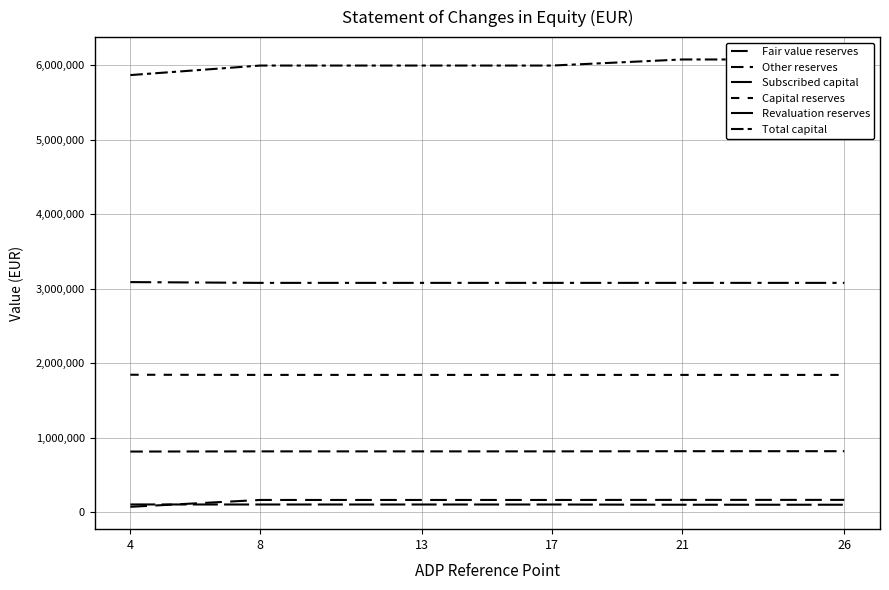

True or false: Fair value reserves and Other reserves intersect in this chart.

False